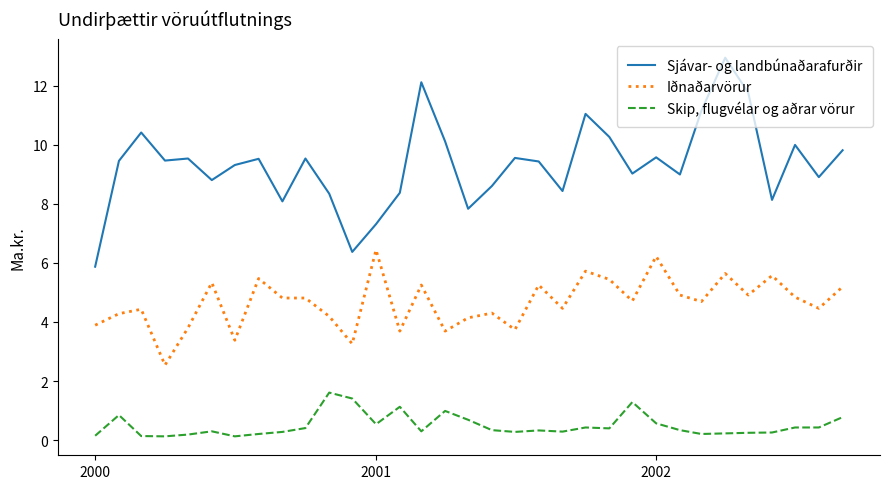

How many lines are shown in the chart?

3